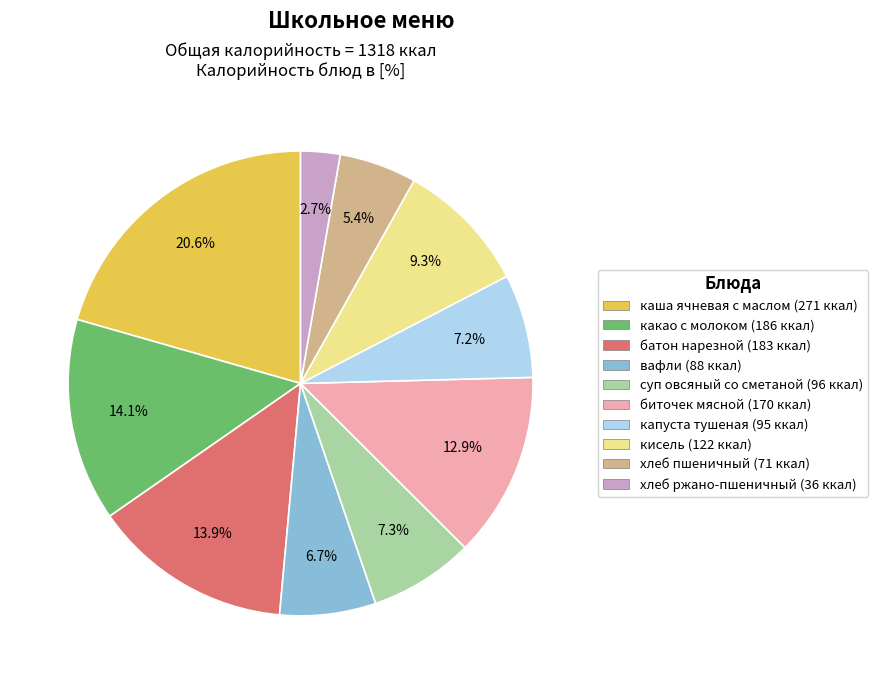

Approximately how many times larger is the value at каша ячневая с маслом (271 ккал) compared to какао с молоком (186 ккал)?

1.5